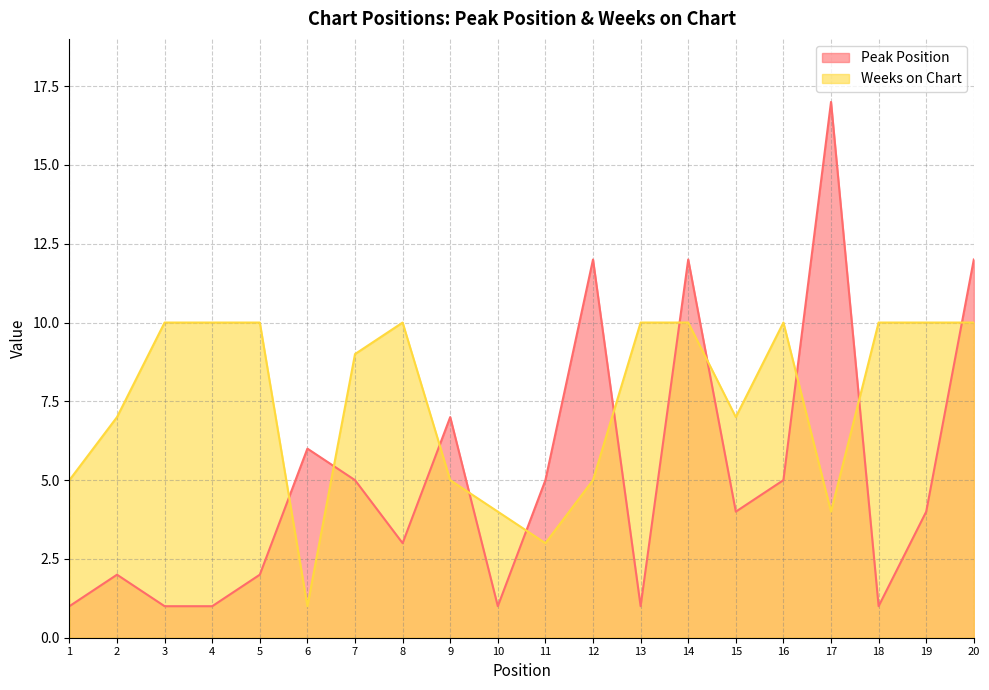

Reading right to left, transcribe all the data shown in this chart.

Peak Position: 20=12	19=4	18=1	17=17	16=5	15=4	14=12	13=1	12=12	11=5	10=1	9=7	8=3	7=5	6=6	5=2	4=1	3=1	2=2	1=1
Weeks on Chart: 20=10	19=10	18=10	17=4	16=10	15=7	14=10	13=10	12=5	11=3	10=4	9=5	8=10	7=9	6=1	5=10	4=10	3=10	2=7	1=5